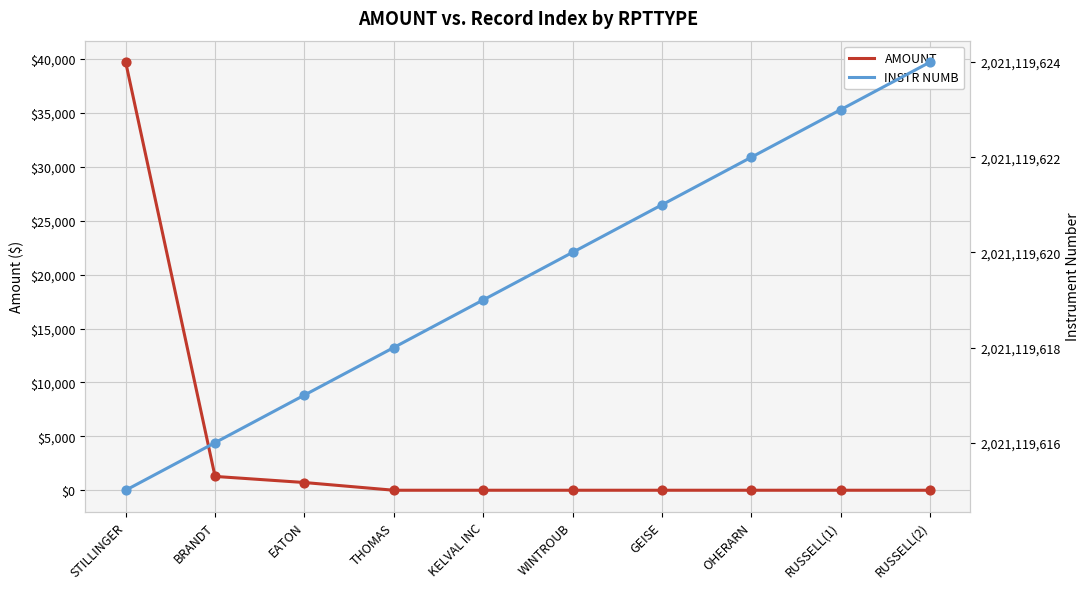

Which series reaches the maximum Y coordinate?

INSTR NUMB